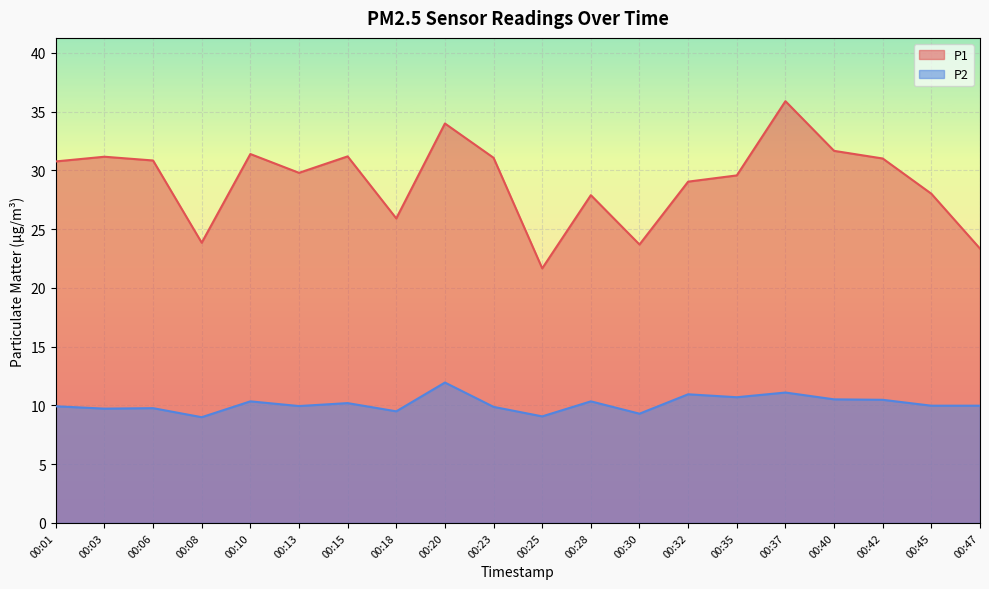

What is the value of the P1 point at the 11th from the left?

21.7